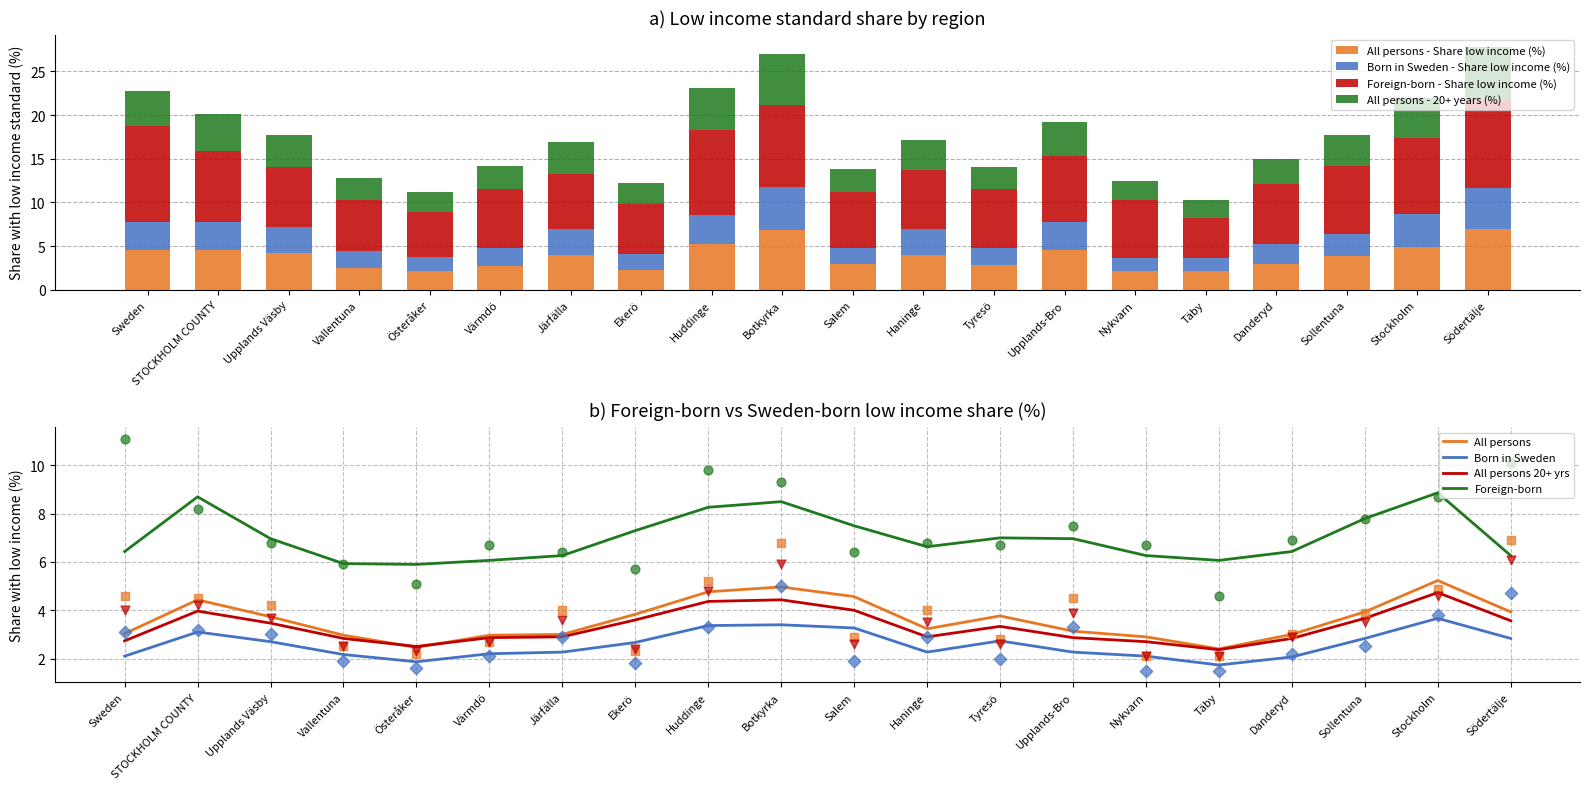

What are all the series names shown in the legend?

All persons - Share low income (%), Born in Sweden - Share low income (%), Foreign-born - Share low income (%), All persons - 20+ years (%)